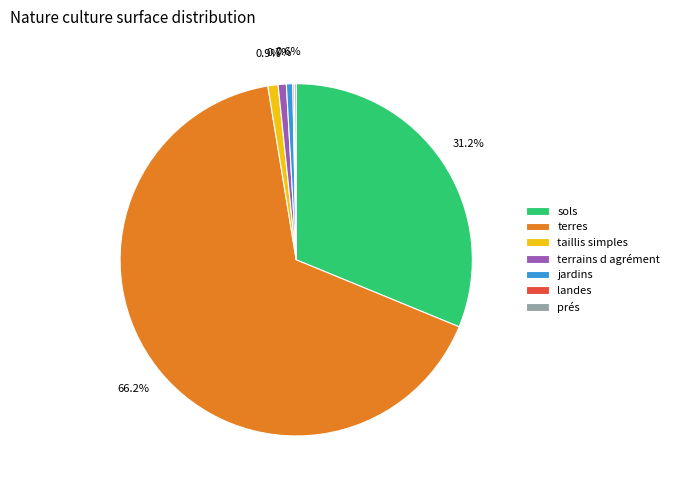

Combined, do taillis simples and terrains d agrément account for over 50%?

No